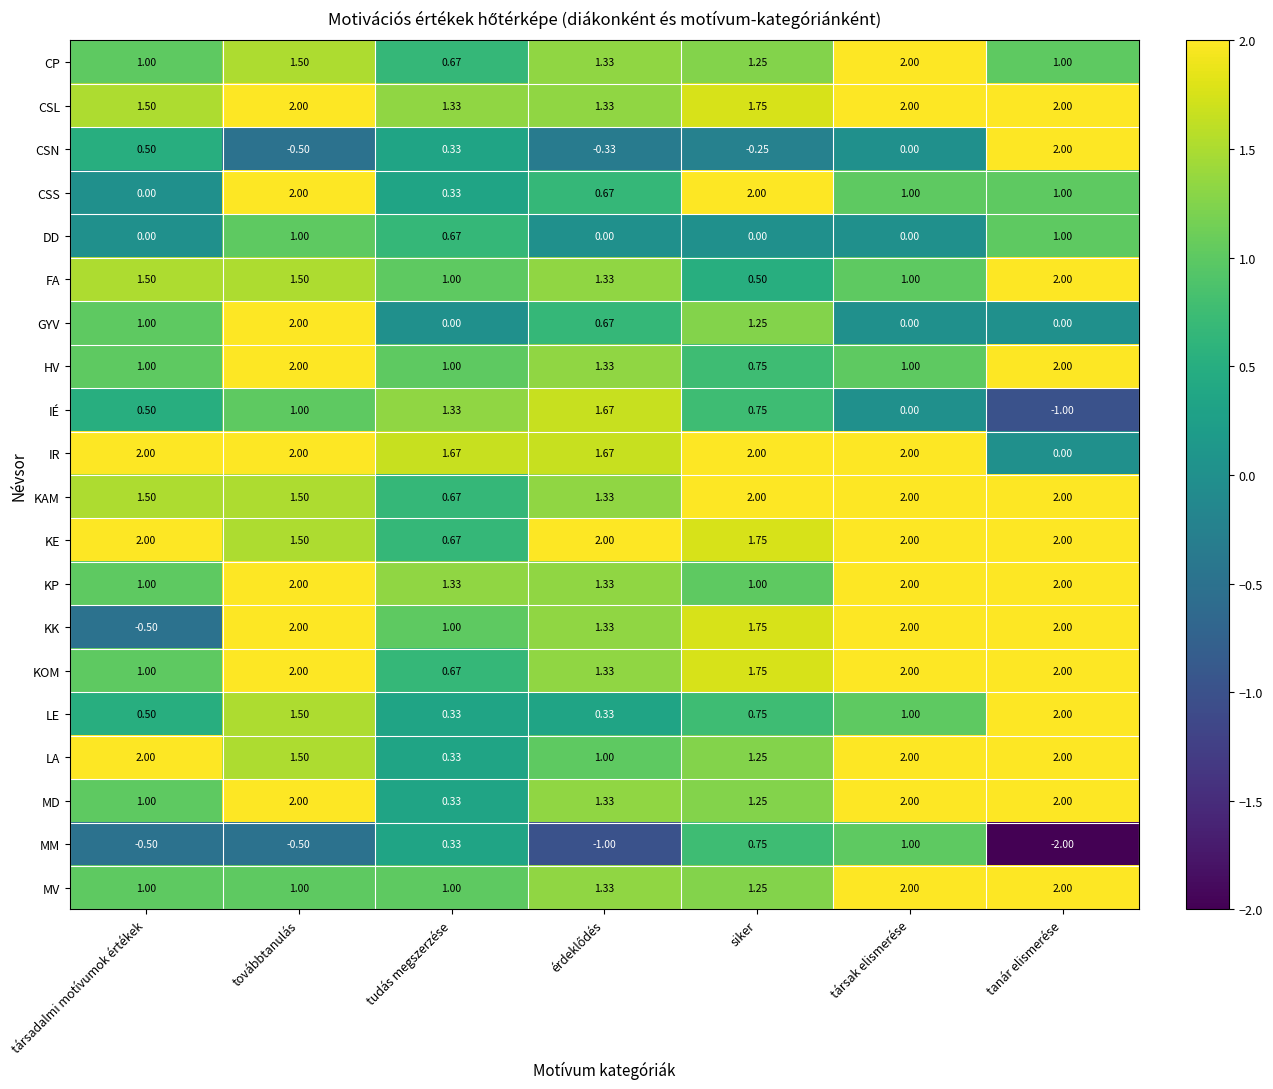

At which category is the sum across all series the highest?

továbbtanulás